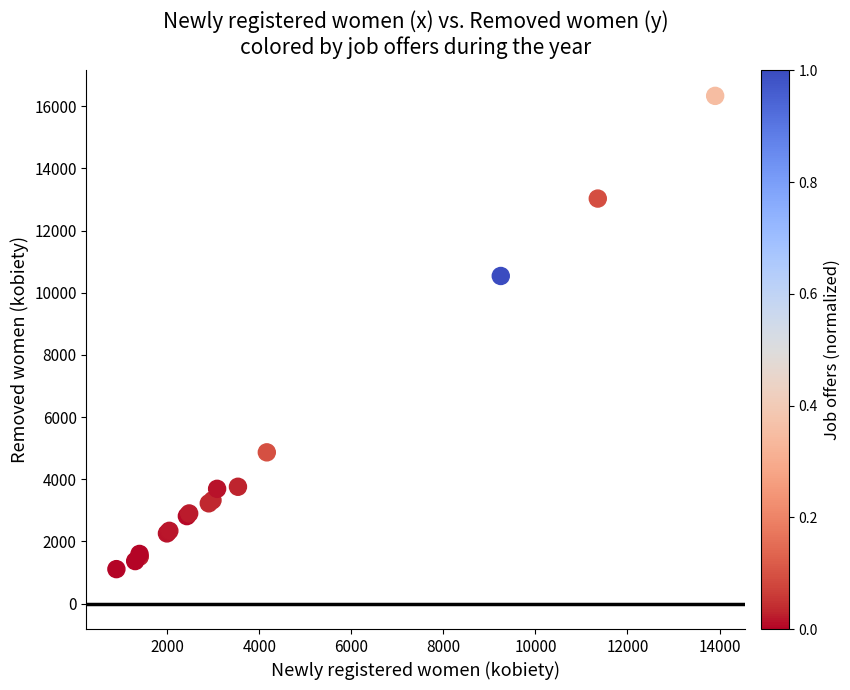

What Y value in the scatter plot is closest to 8720?

10538